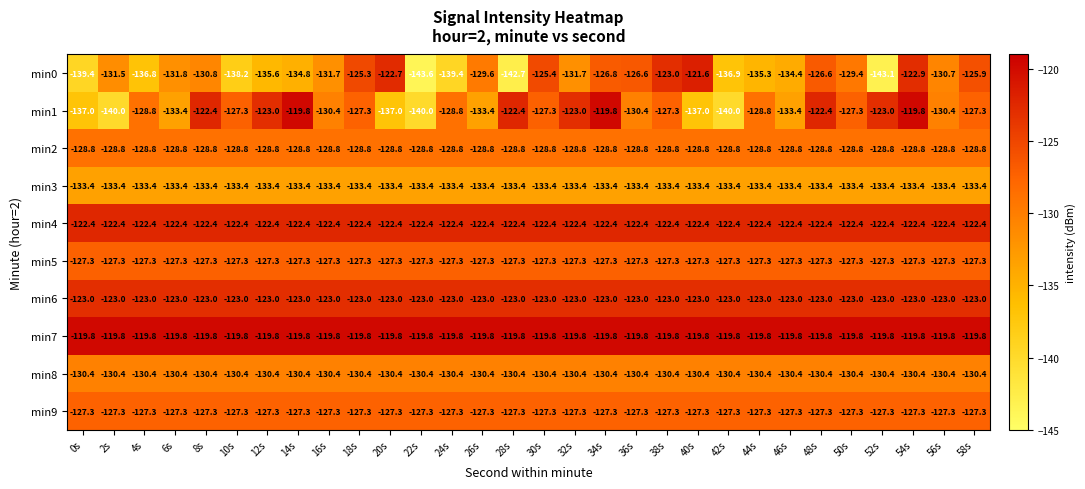

What is the sum of the min5 values at 46s and 34s?

-254.6